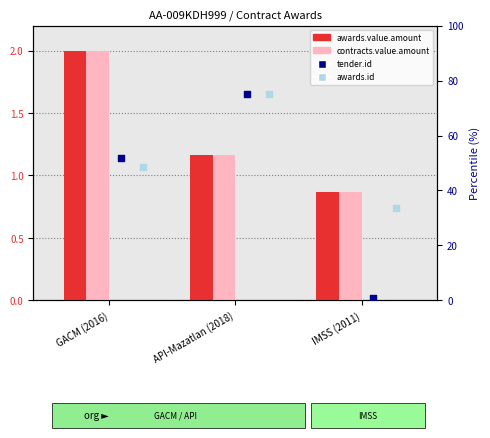

At which category is the sum across all series the highest?

API-Mazatlan (2018)